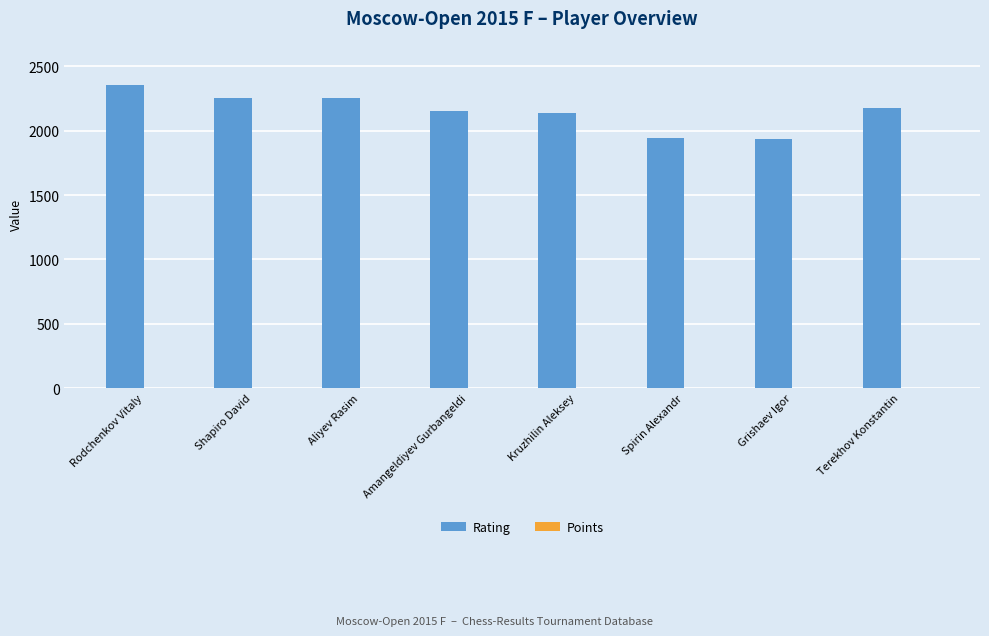

The Rating series shows 2178 at Terekhov Konstantin. True or false?

True